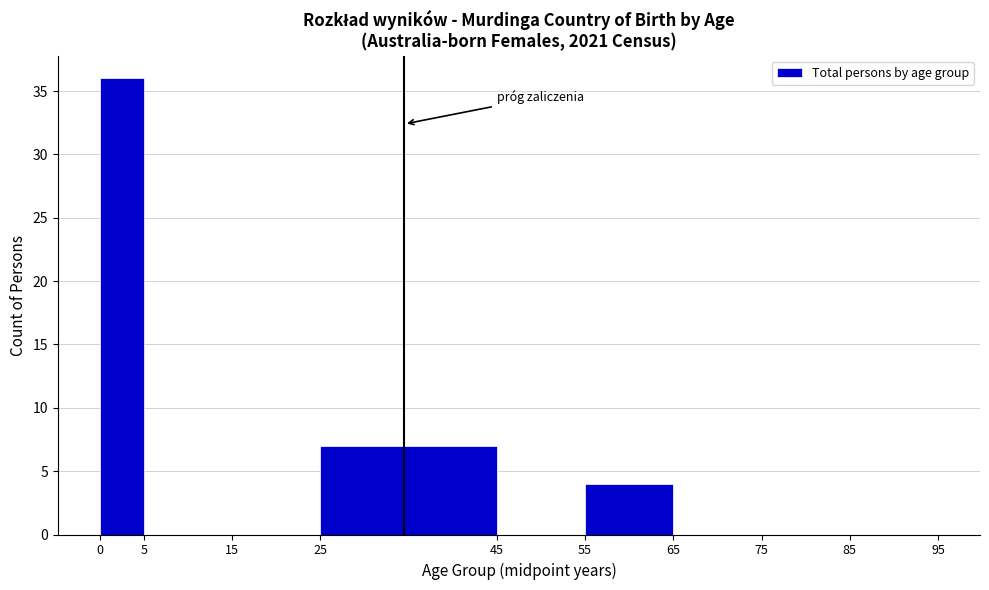

Which range on the x-axis has the tallest bar?

0 to 5